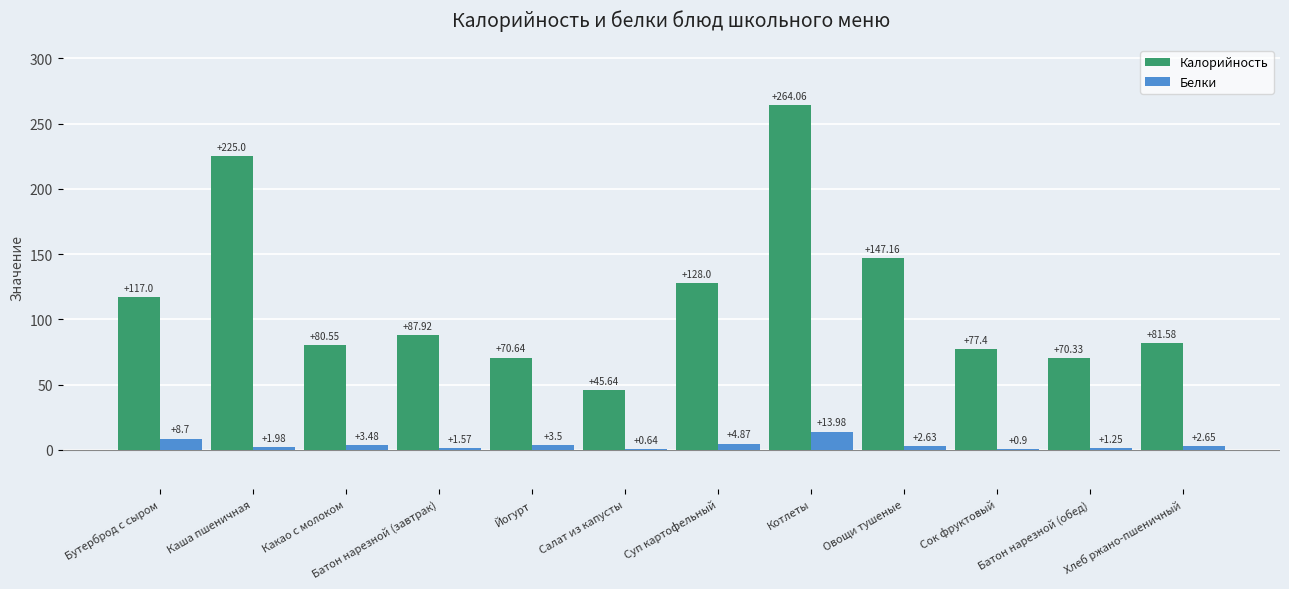

What is the average value of the Белки series?

3.8